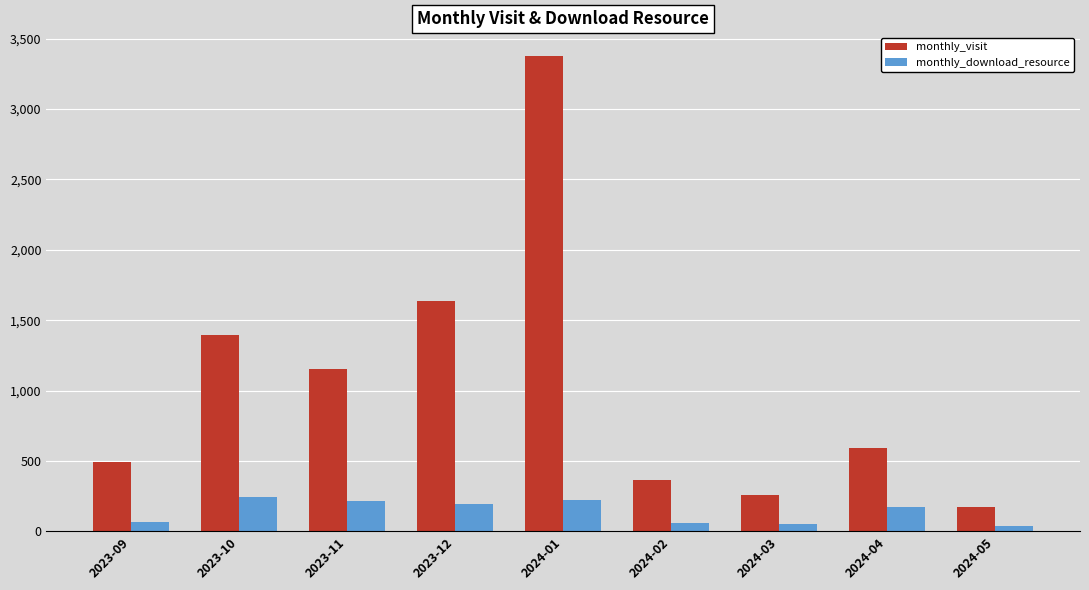

Count the number of categories in the chart.

9